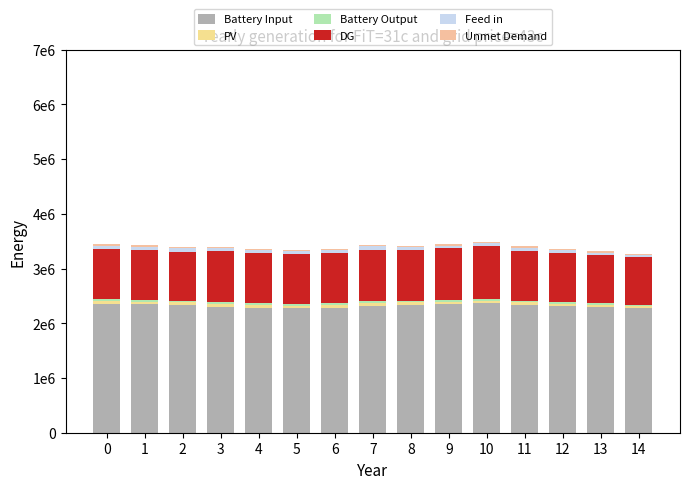

How many bars are there in total?

90